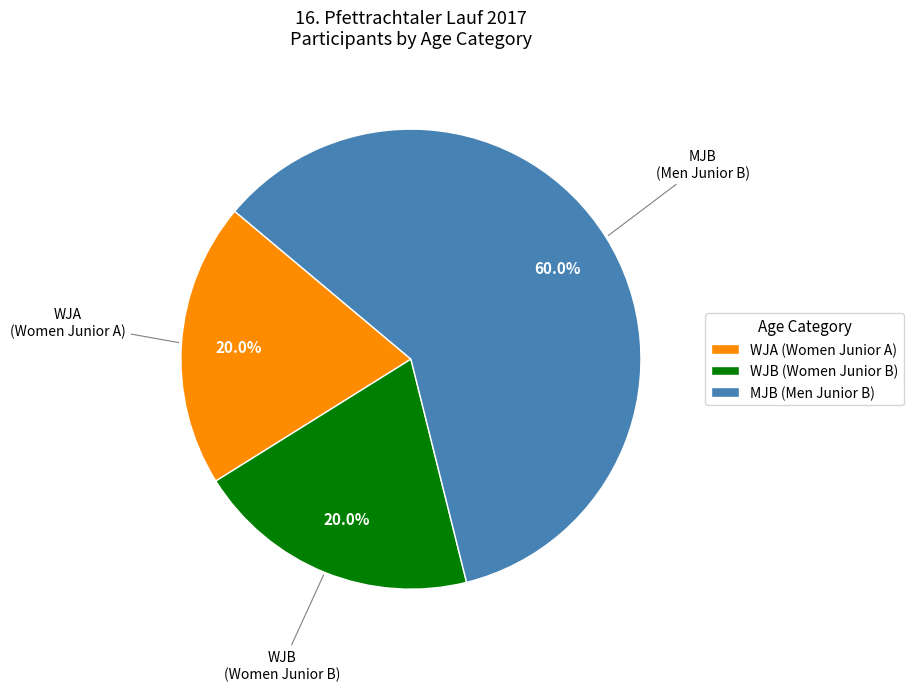

Does WJA (Women Junior A) account for over 50% of the chart?

No